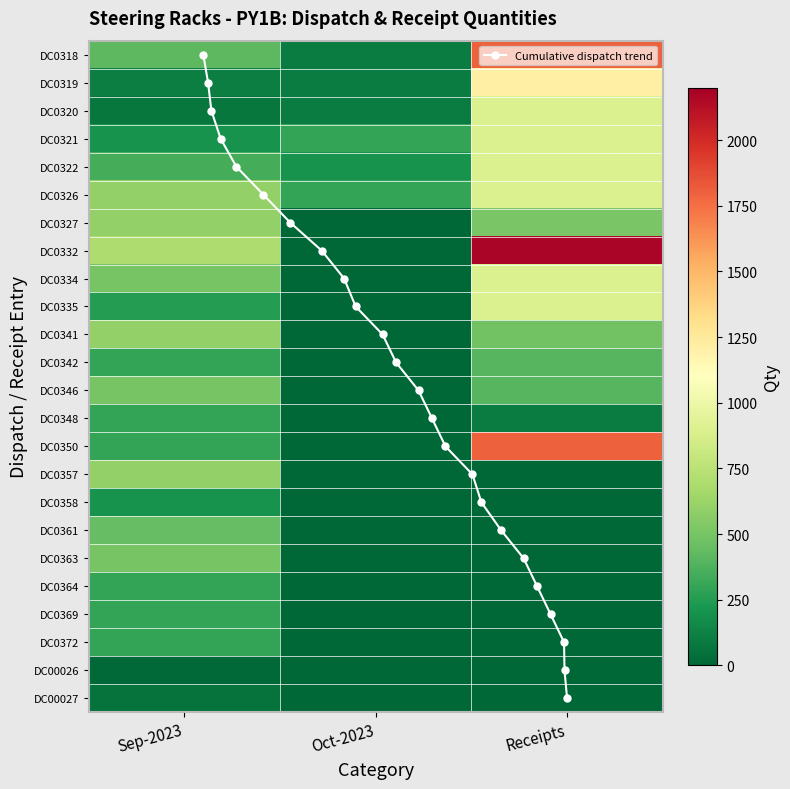

Reading right to left, list all the values displayed in this chart.

Sep-2023: 23=57	22=10	21=300	20=300	19=300	18=500	17=440	16=200	15=600	14=300	13=300	12=500	11=300	10=600	9=257	8=500	7=700	6=600	5=600	4=350	3=205	2=74	1=106	0=420
Oct-2023: 23=0	22=0	21=0	20=0	19=0	18=0	17=0	16=0	15=0	14=0	13=0	12=0	11=0	10=0	9=0	8=0	7=0	6=0	5=300	4=200	3=300	2=100	1=100	0=100
Receipts: 23=0	22=0	21=0	20=0	19=0	18=0	17=0	16=0	15=0	14=1800	13=100	12=400	11=400	10=483	9=900	8=900	7=2171	6=510	5=900	4=900	3=900	2=900	1=1207	0=1800